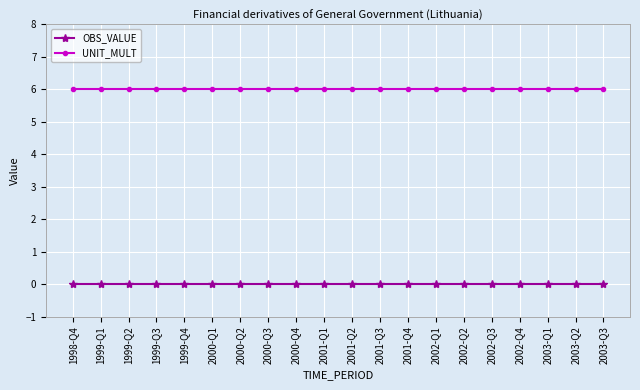

What is the label of the 2nd point from the left?

1999-Q1